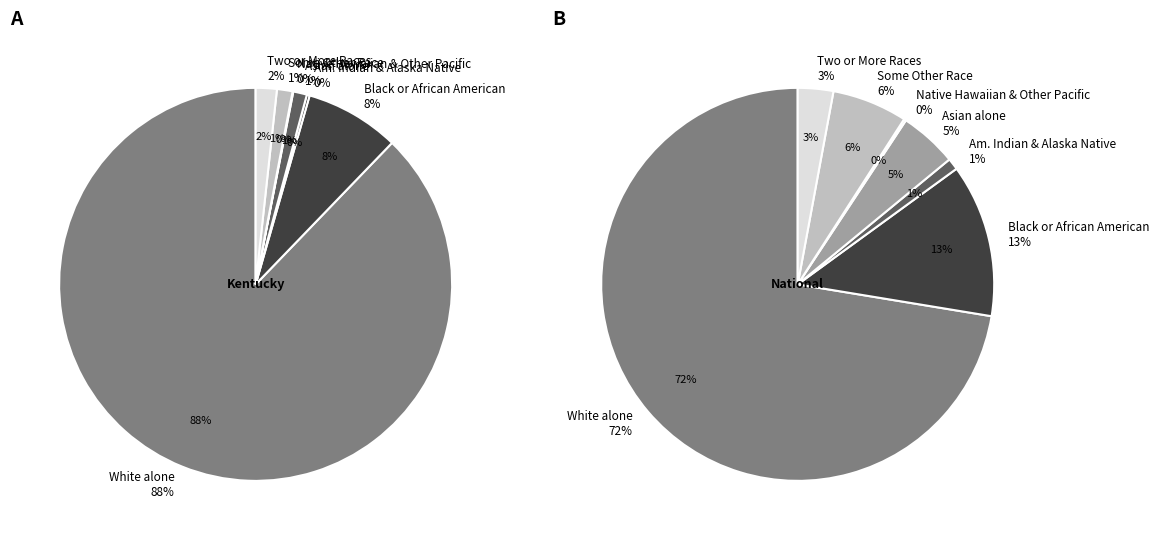

Combined, do White alone and Asian alone account for over 50%?

Yes